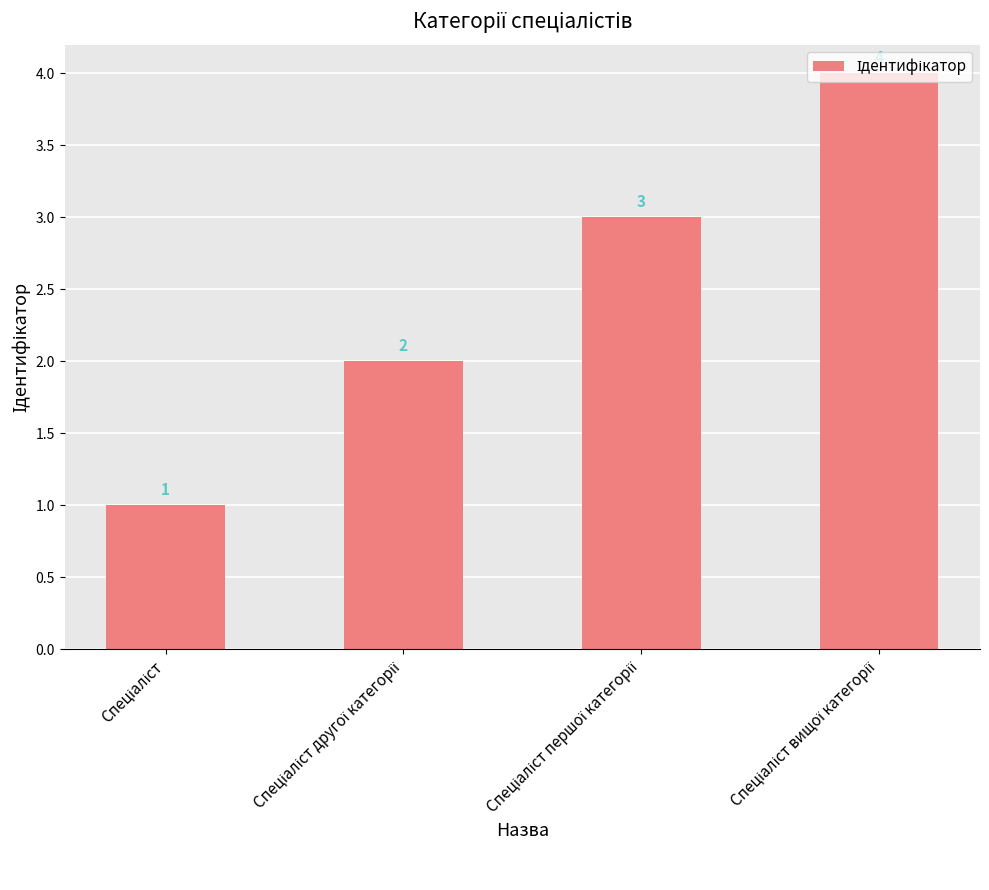

How many values are between 2 and 4?

3